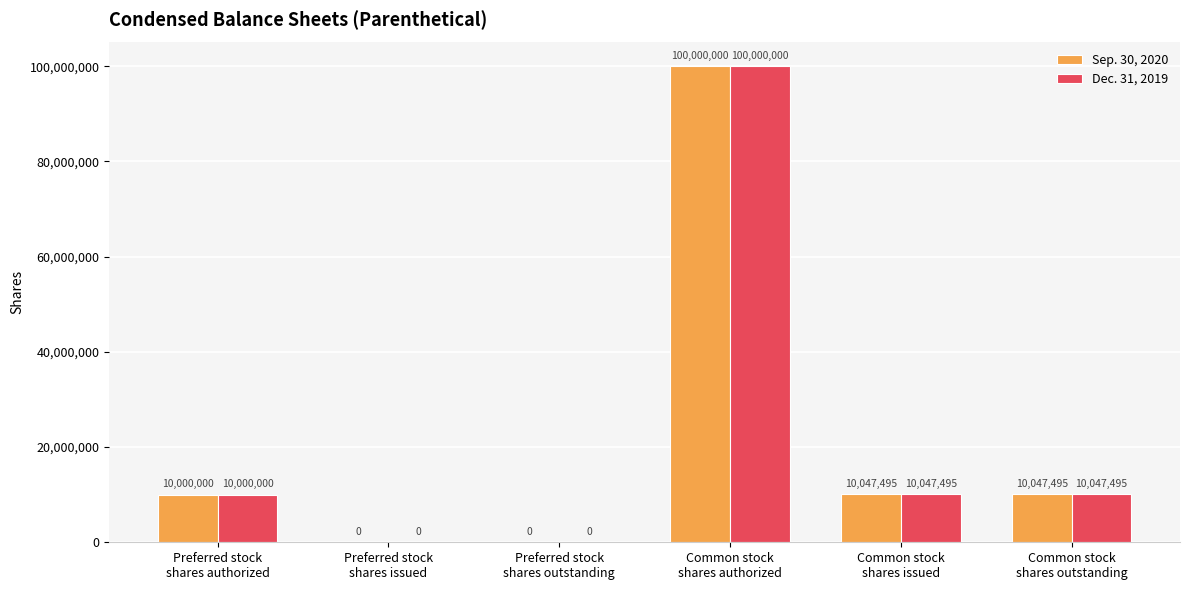

What is the approximate value of Dec. 31, 2019 at Common stock
shares issued?

10047495